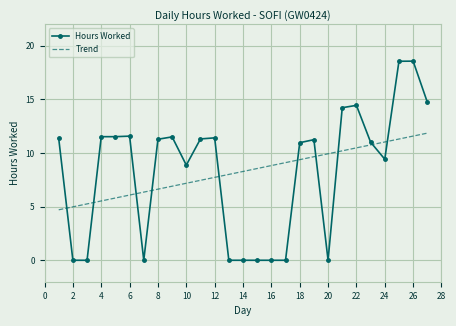

List the series in order of their peak value, highest first.

Hours Worked, Trend